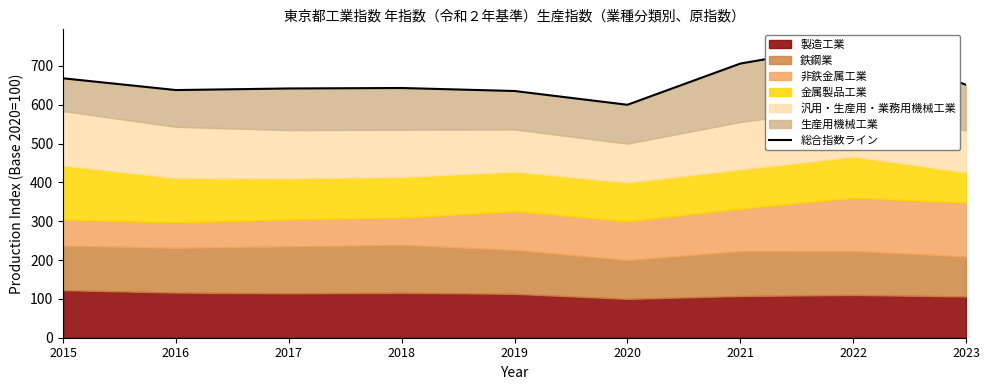

Where is the first local maximum?

2018